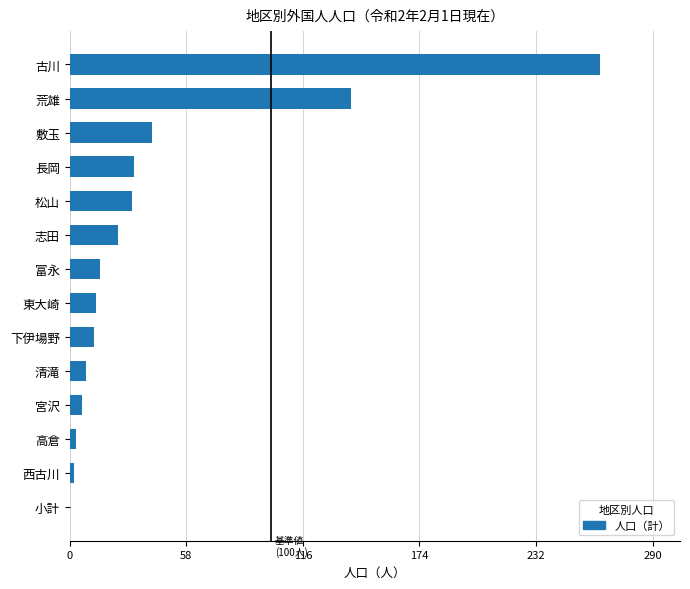

Which has a higher value, 古川 or 小計?

古川